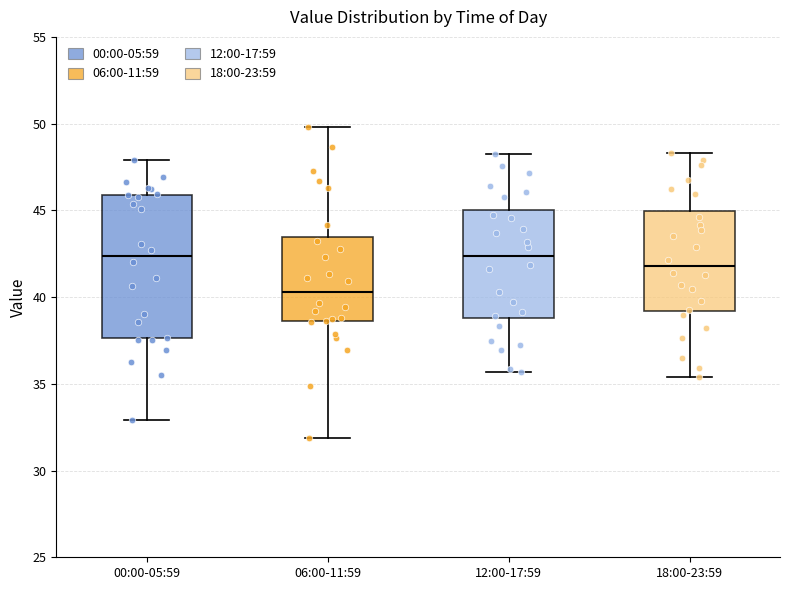

Which box is the tallest, from its lower edge to its upper edge?

00:00-05:59